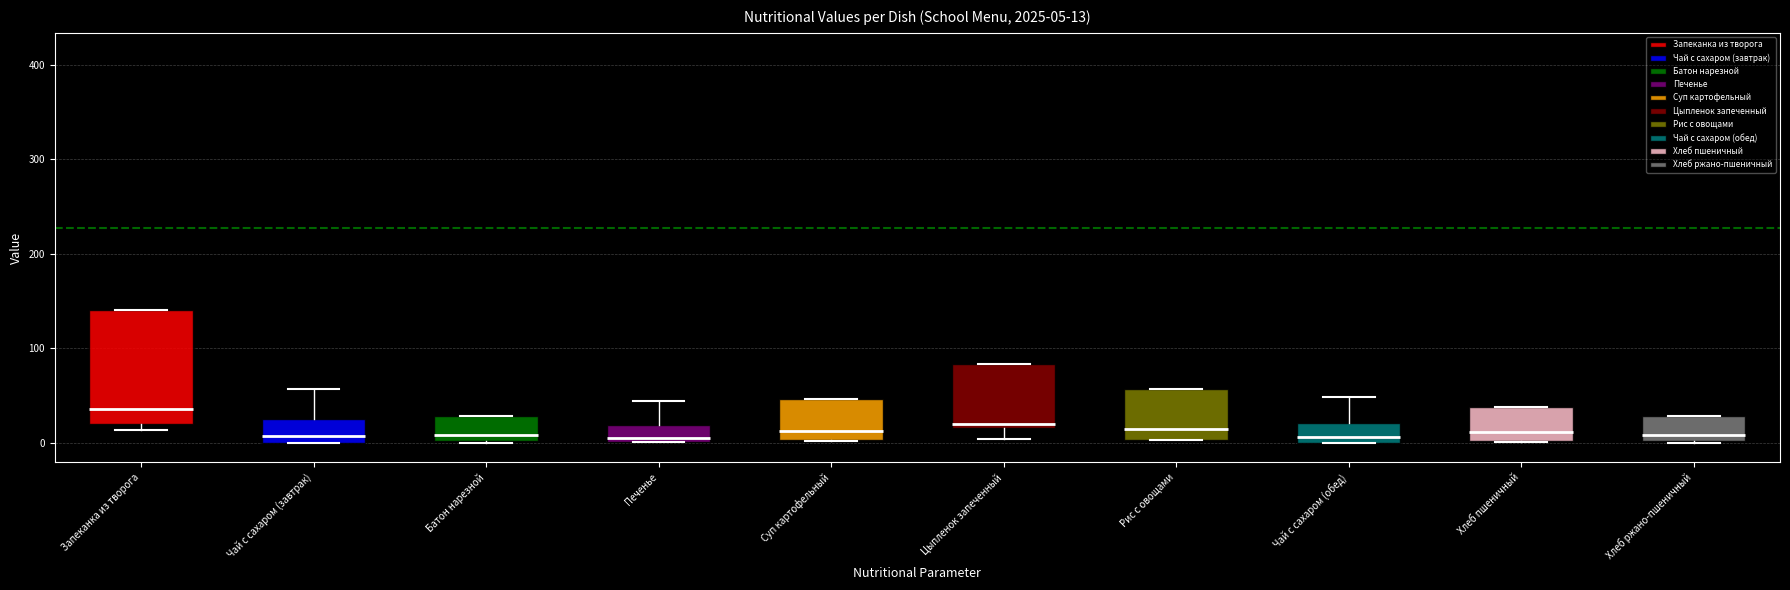

Which box has the highest median line?

Запеканка из творога